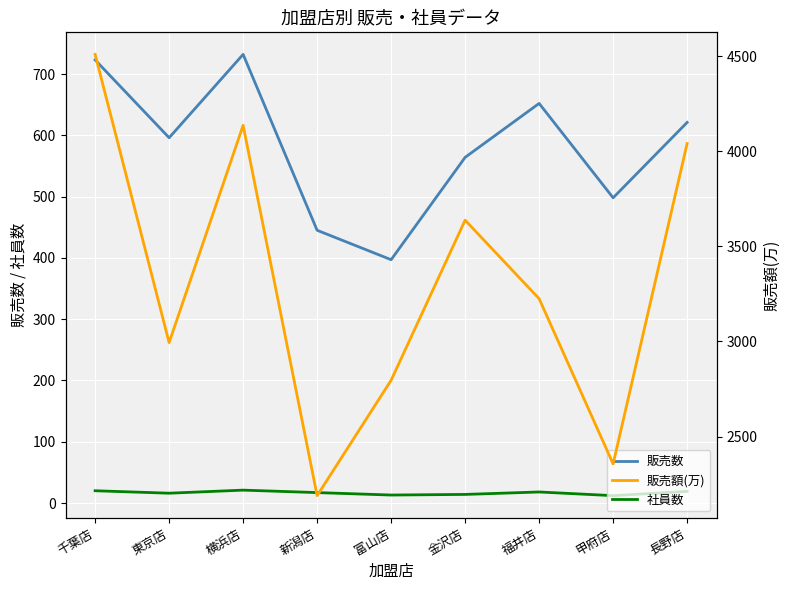

How many lines are shown in the chart?

3